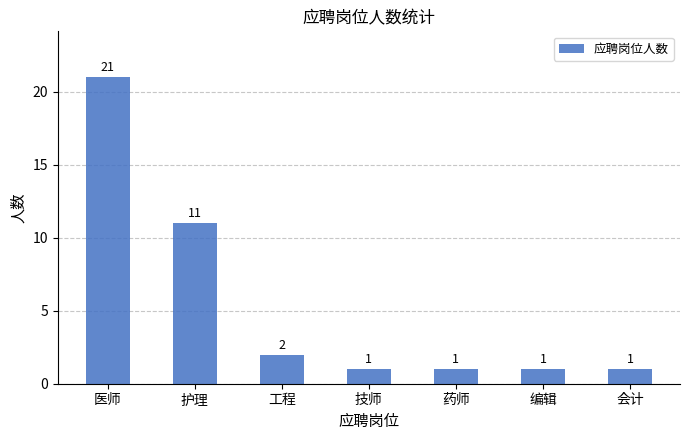

Is it true that the value at 编辑 is 1?

True